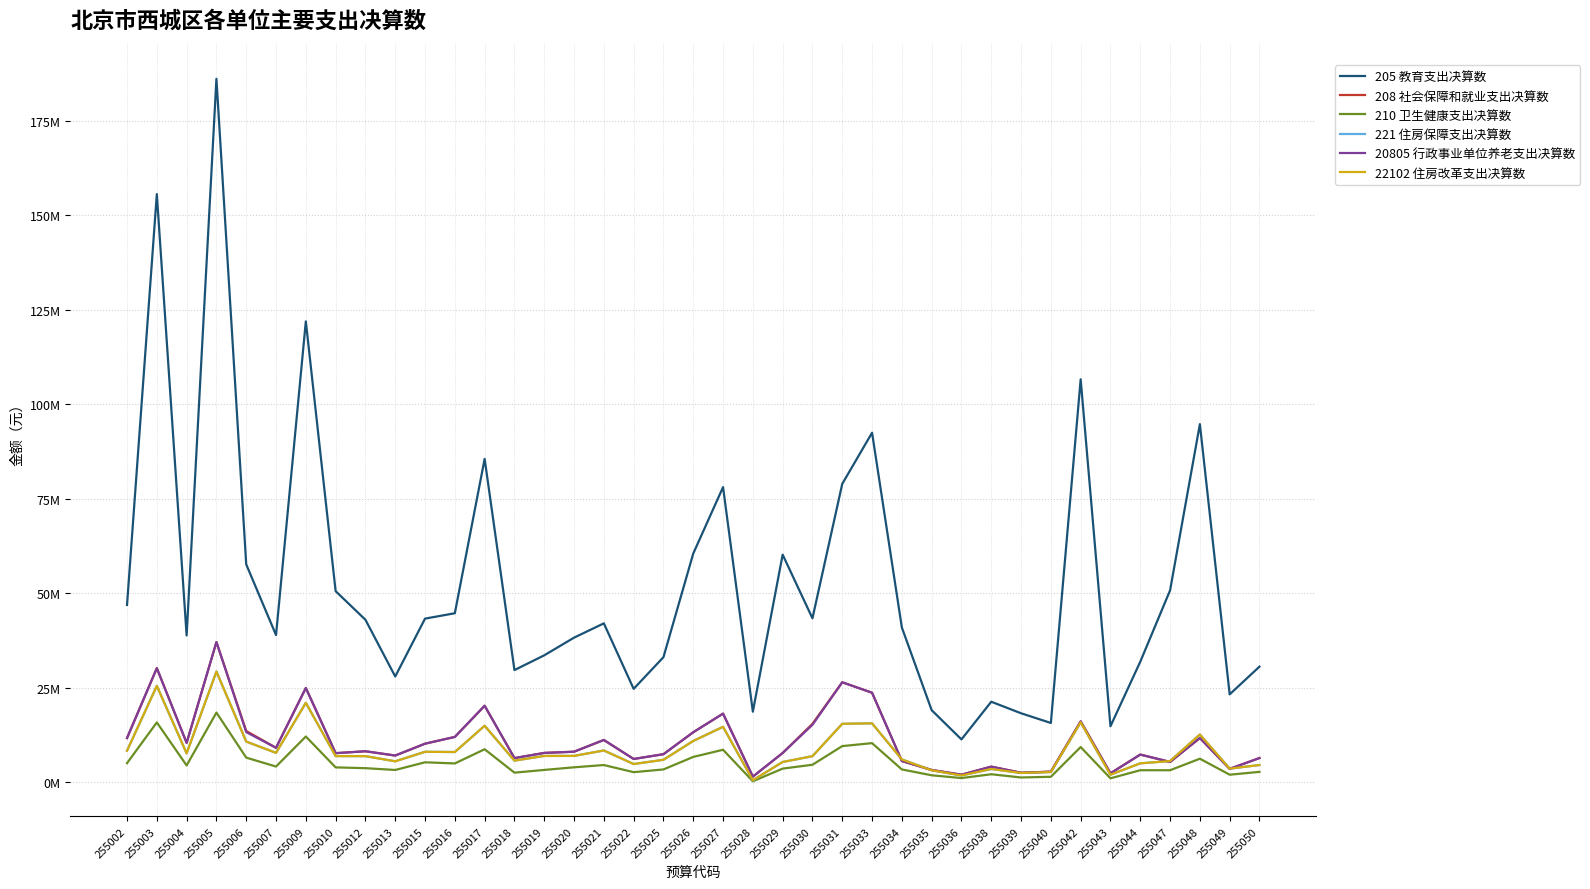

True or false: 210 卫生健康支出决算数 and 20805 行政事业单位养老支出决算数 cross at least once.

False